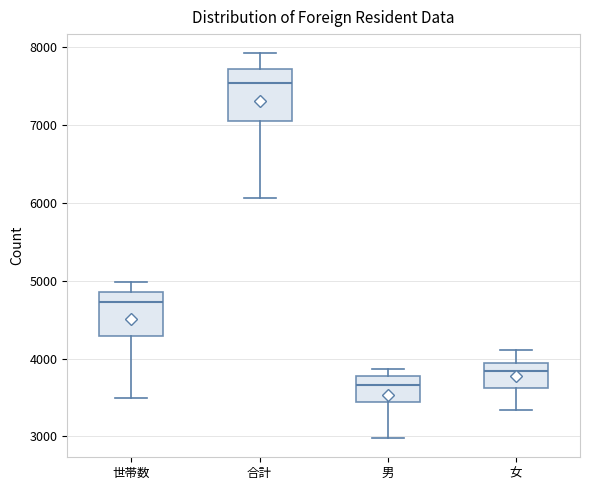

Reading left to right, transcribe this box plot: for each box, give where its median line is, the range the box spans, and where its two whiskers end, as read against the y-axis. The values are not printed on the chart, so give them approximately, as read against the axis.

世帯数: median 4700, box 4300 to 4900, whiskers 3500 to 5000
合計: median 7500, box 7100 to 7700, whiskers 6100 to 7900
男: median 3700, box 3400 to 3800, whiskers 3000 to 3900
女: median 3800, box 3600 to 3900, whiskers 3300 to 4100